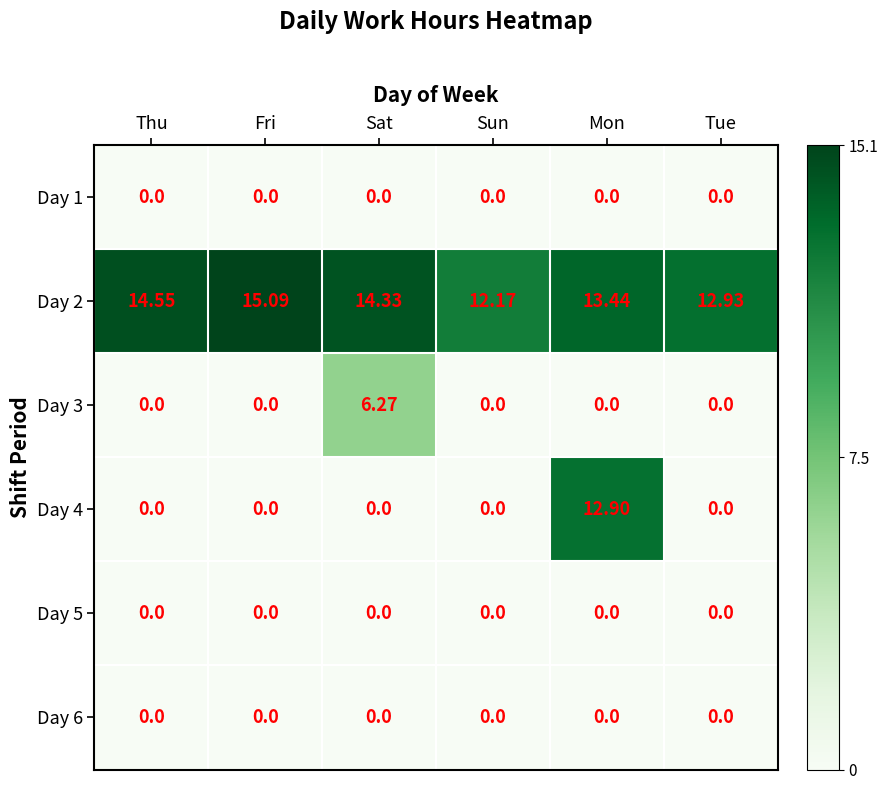

At which category is the sum across all series the highest?

Mon